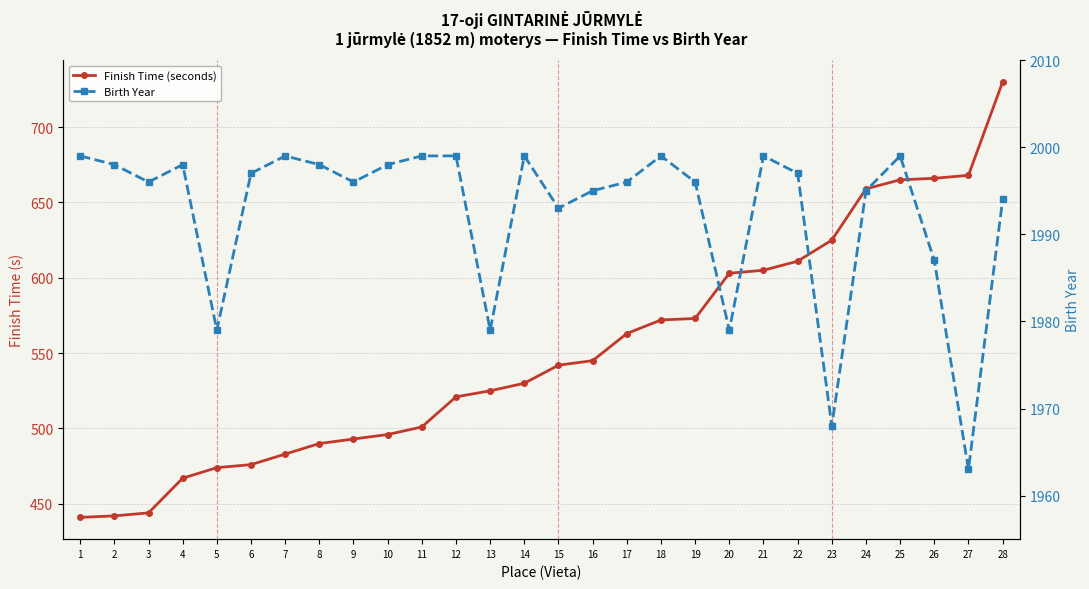

At how many categories does at least one series exceed 837?

28